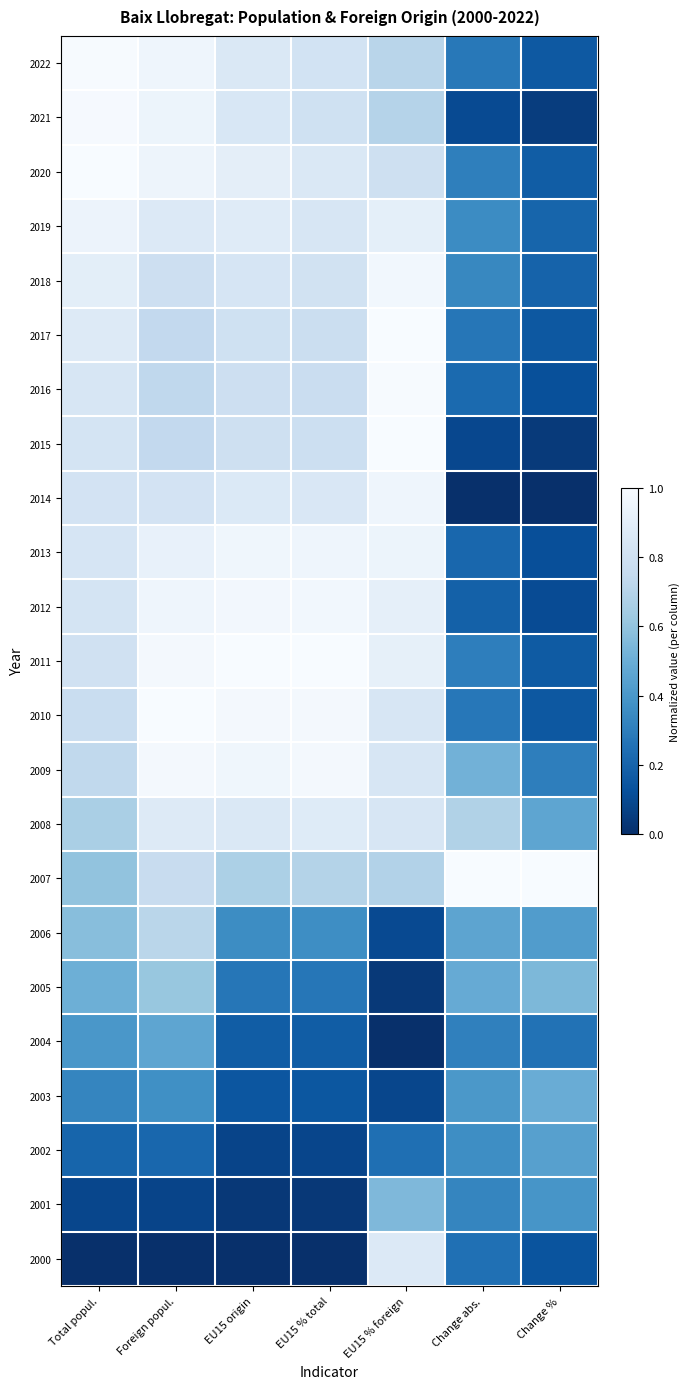

At which category does the chart reach its minimum across all series?

Change abs.